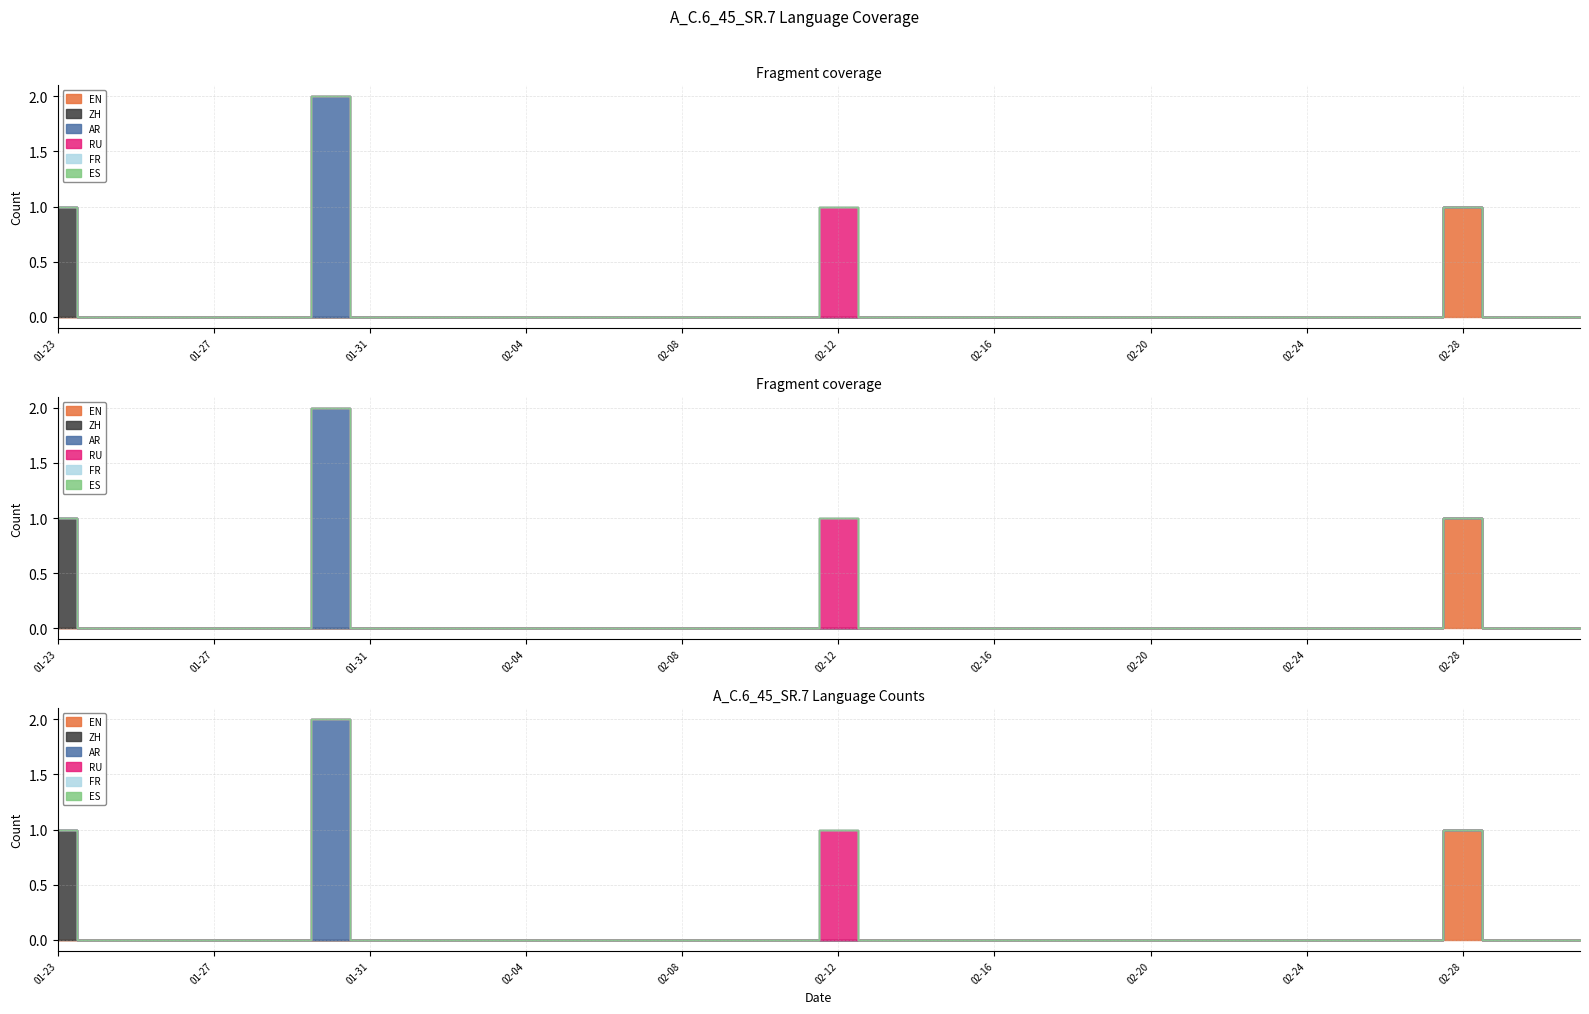

True or false: AR and RU intersect in this chart.

False